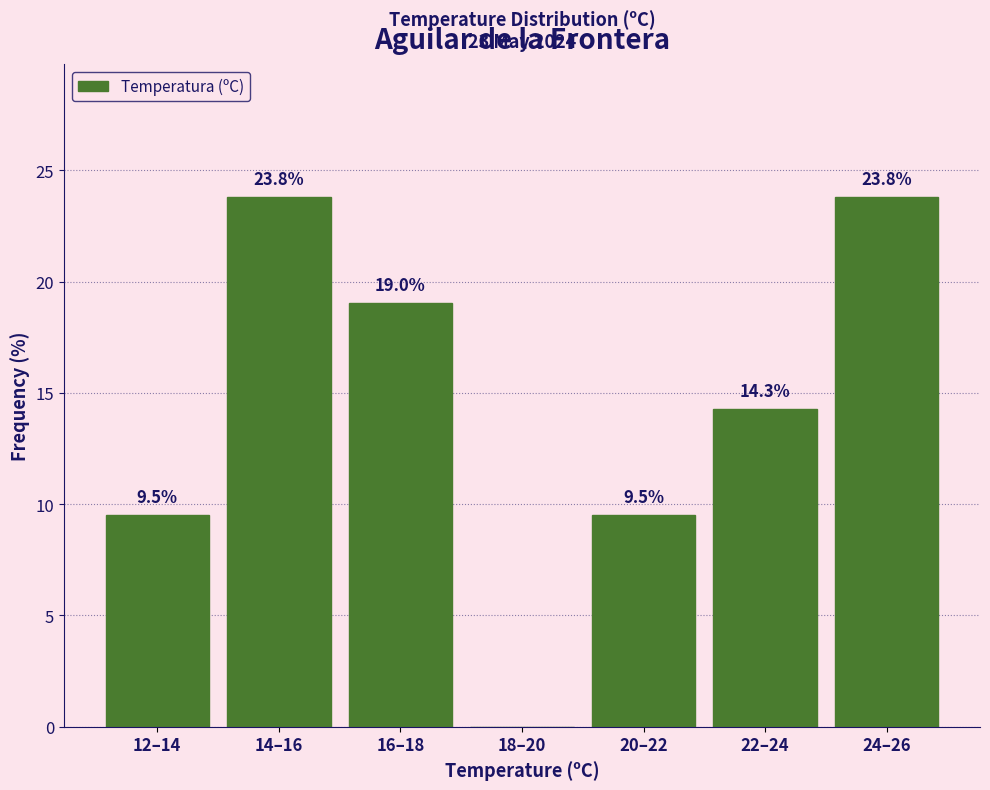

Reading right to left, extract all data points from this chart.

24–26=23.8	22–24=14.3	20–22=9.5	18–20=0.0	16–18=19.0	14–16=23.8	12–14=9.5